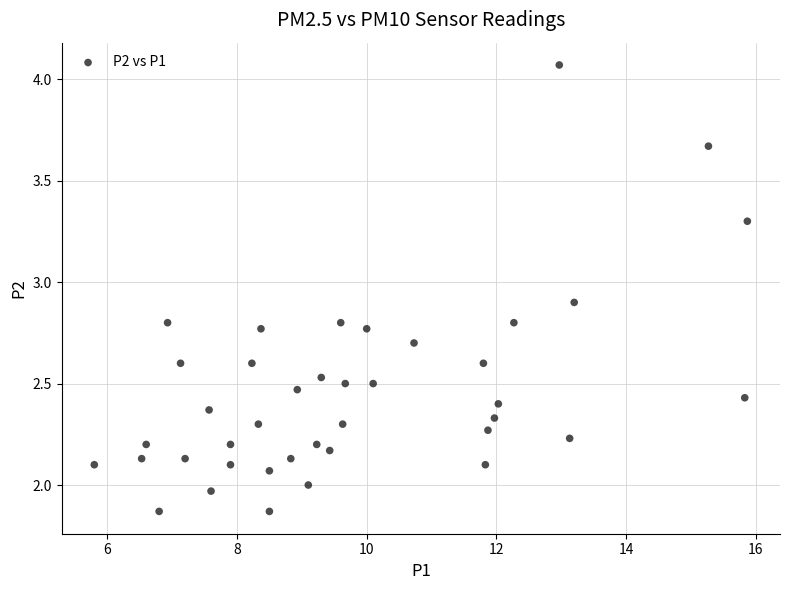

What is the range of X values (max minus min)?

10.1